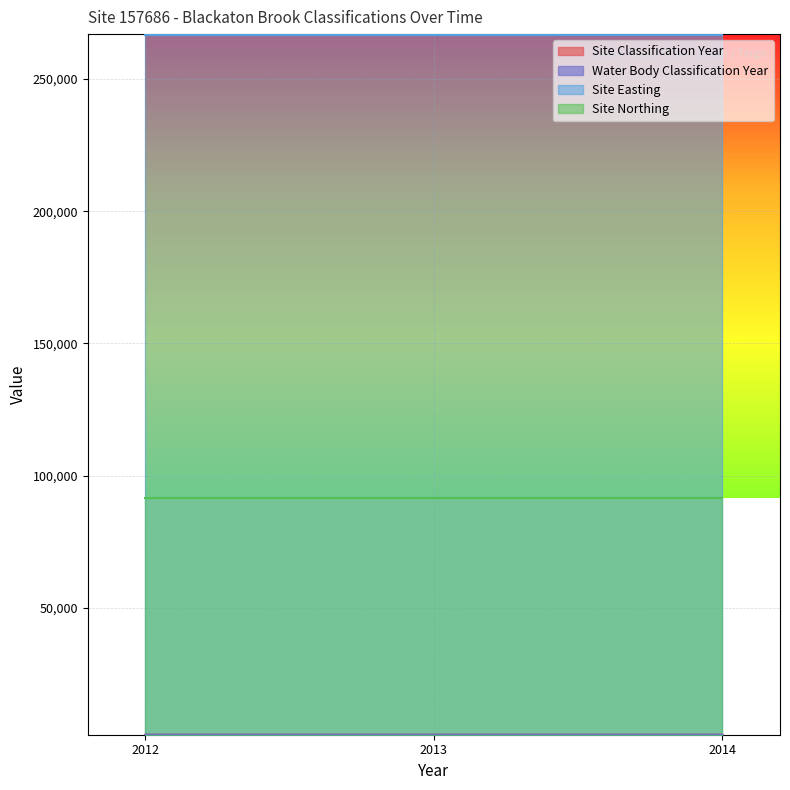

The Water Body Classification Year series shows 1167 at 2014. True or false?

False